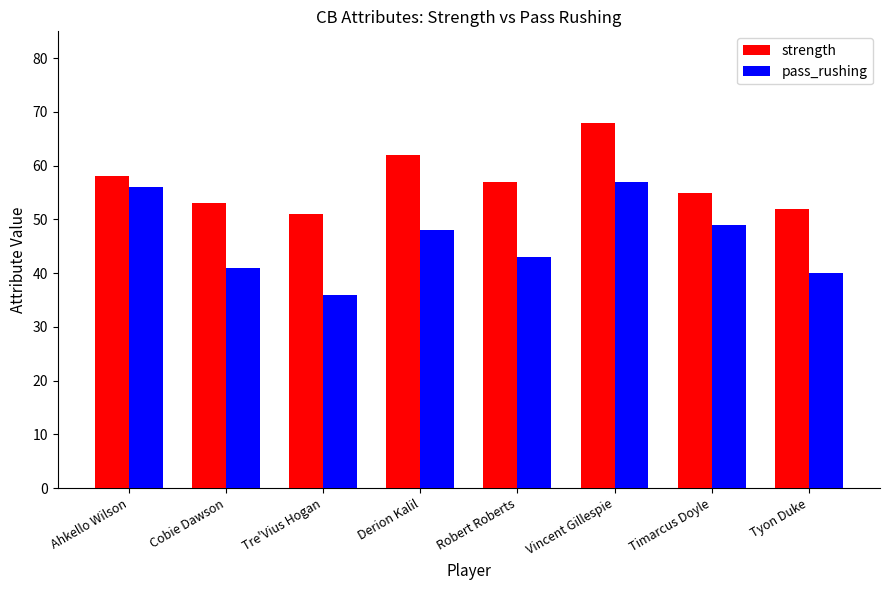

What is the total value across all series at Derion Kalil?

110